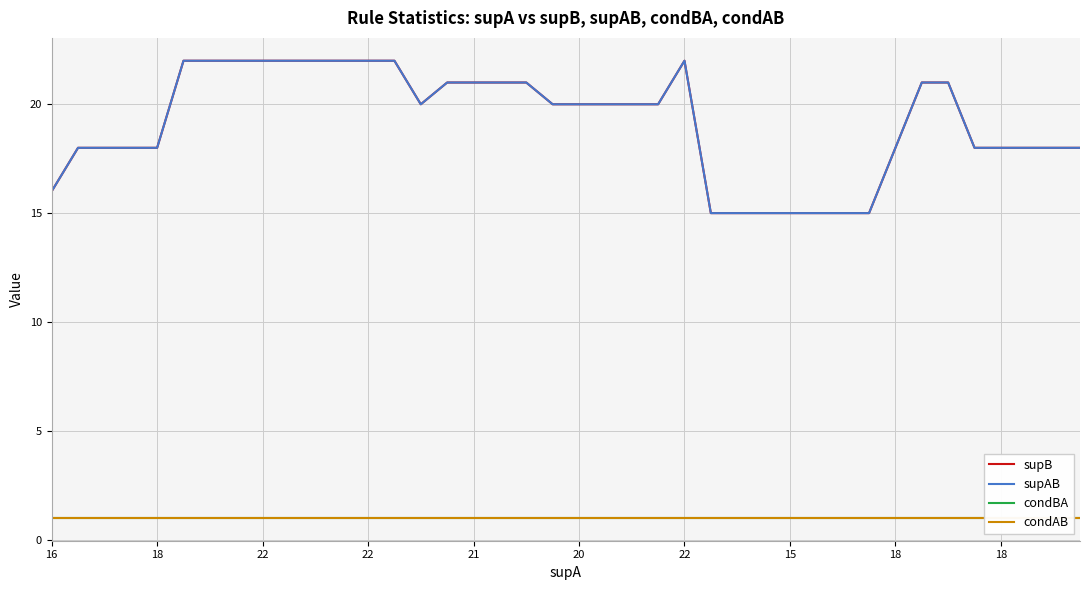

Rank the series at 33 from lowest to highest value.

condBA, condAB, supB, supAB